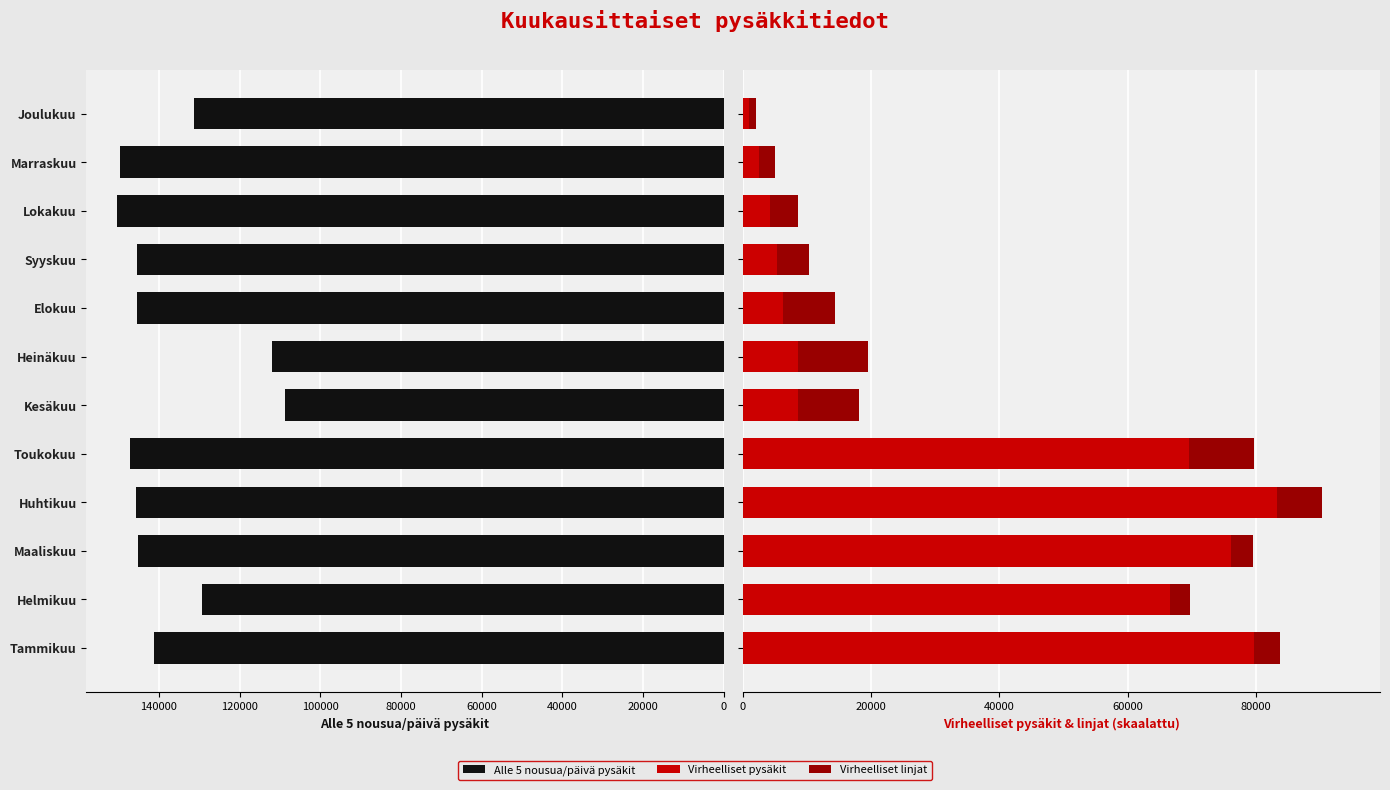

How many categories are shown in the chart?

12